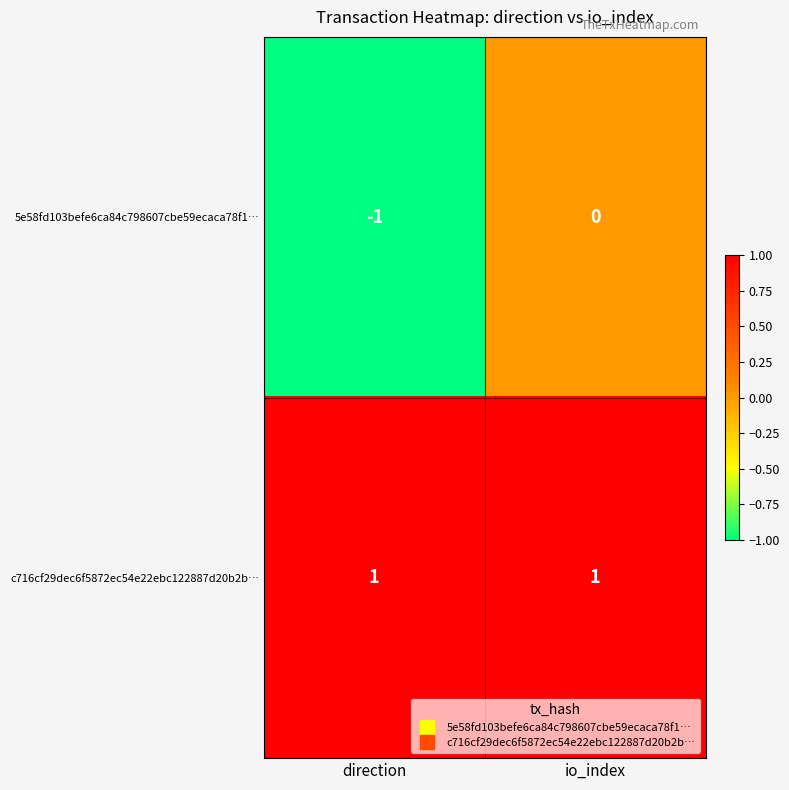

Between direction and io_index, which series saw the biggest shift?

5e58fd103befe6ca84c798607cbe59ecaca78f1…